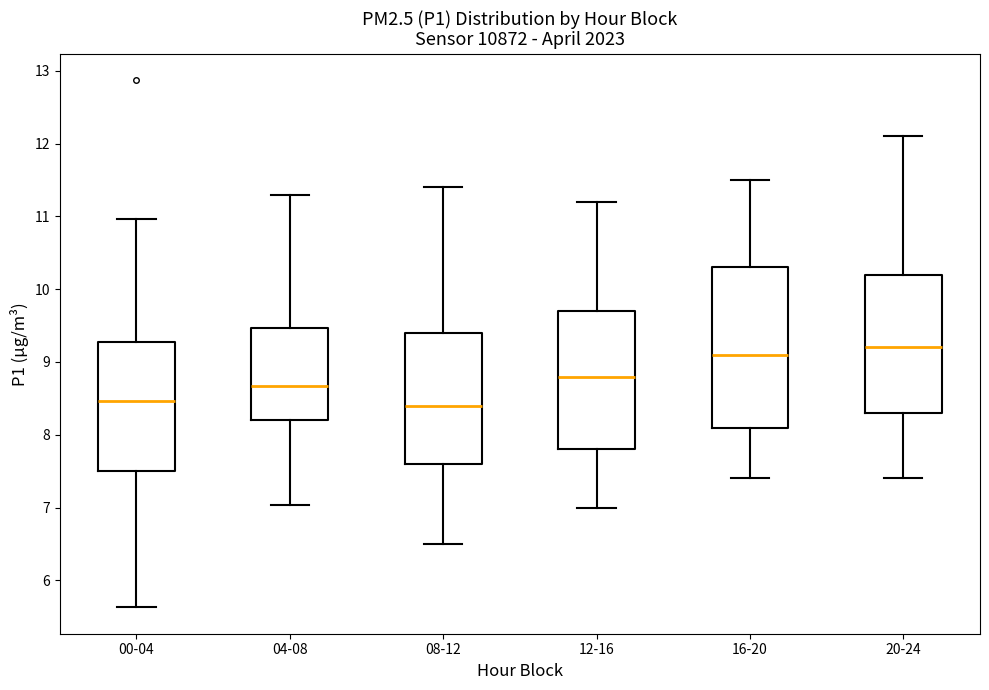

Reading left to right, read every box against the y-axis: the position of its median line, the range the box covers, and the ends of its whiskers. The values are not printed on the chart, so give them approximately, as read against the axis.

00-04: median 8.5, box 7.5 to 9.3, whiskers 5.6 to 11.0
04-08: median 8.7, box 8.2 to 9.5, whiskers 7.0 to 11.3
08-12: median 8.4, box 7.6 to 9.4, whiskers 6.5 to 11.4
12-16: median 8.8, box 7.8 to 9.7, whiskers 7.0 to 11.2
16-20: median 9.1, box 8.1 to 10.3, whiskers 7.4 to 11.5
20-24: median 9.2, box 8.3 to 10.2, whiskers 7.4 to 12.1